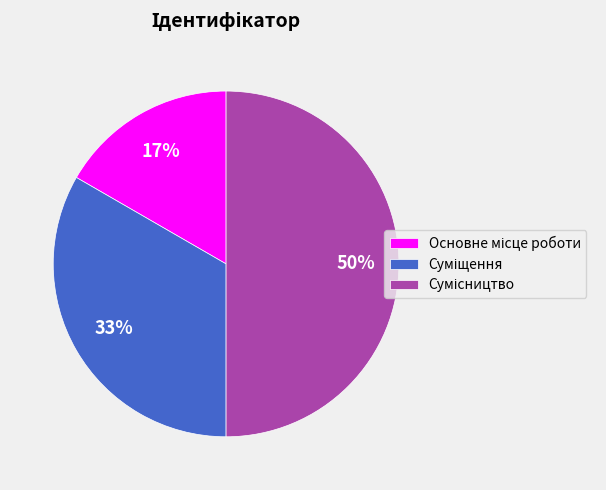

To the nearest percent, what is the difference between the largest and smallest slice percentages?

33%